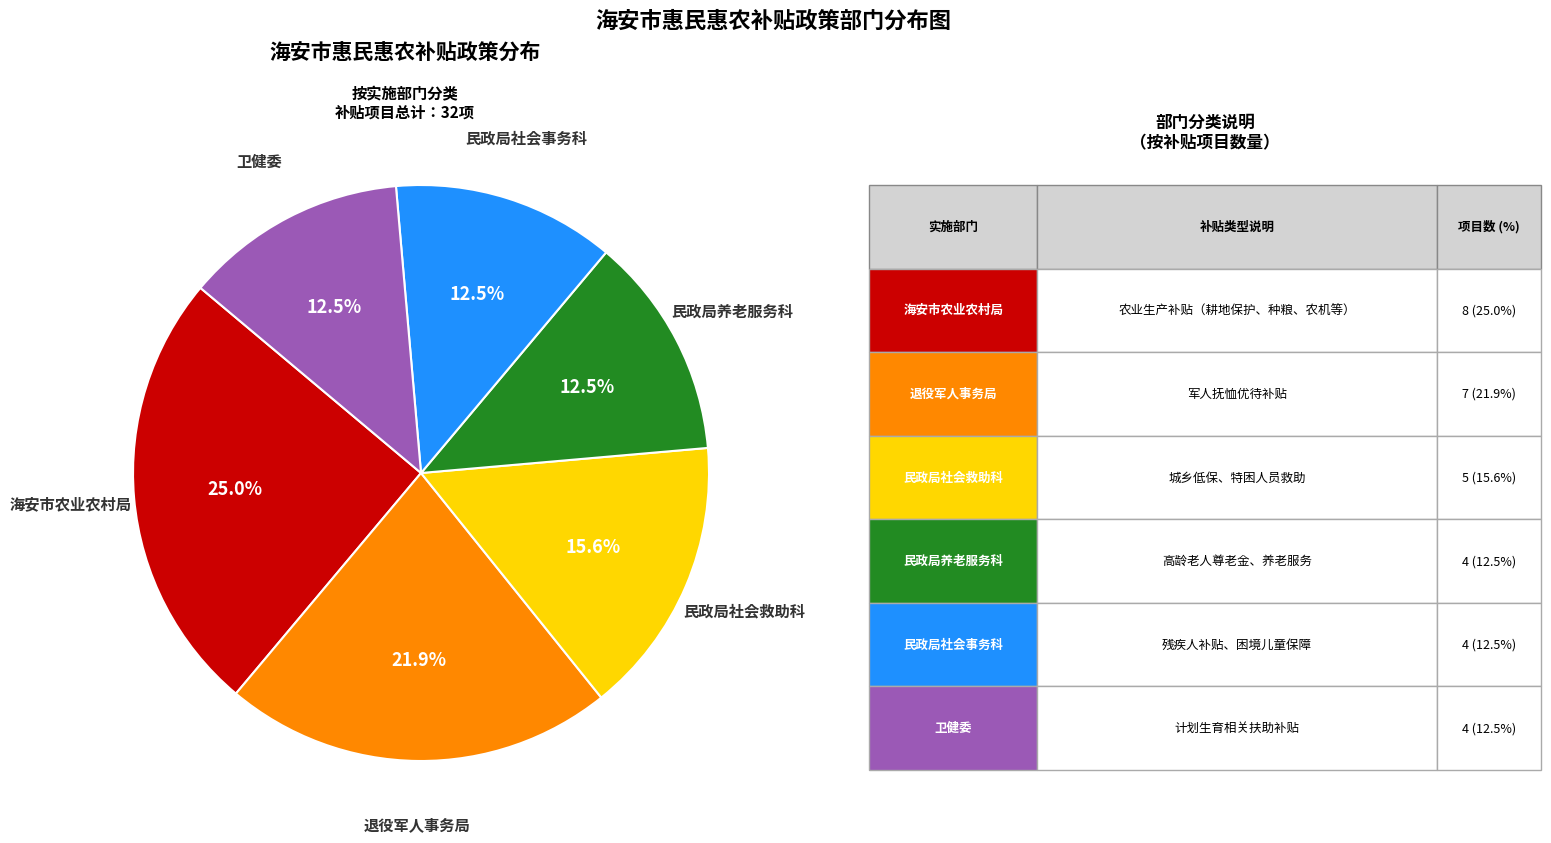

Is there a majority slice in this chart?

No